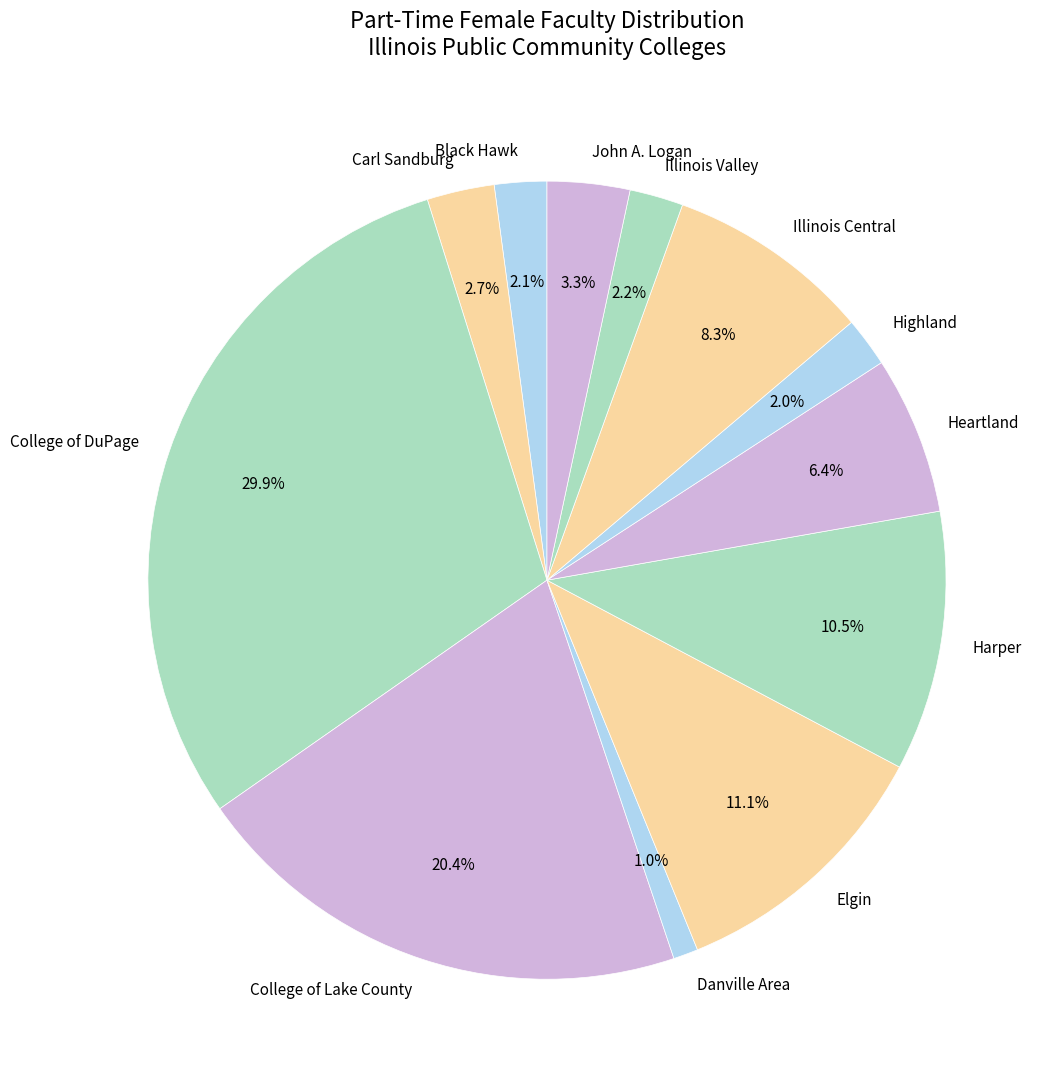

Count the number of slices in the pie.

12